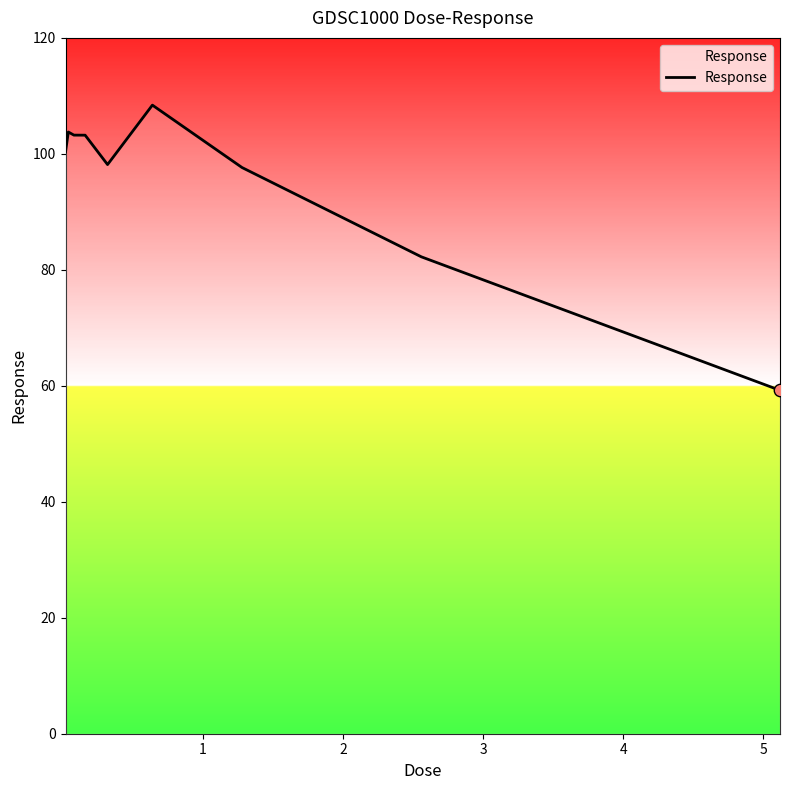

What is the minimum value shown in the chart?

59.2